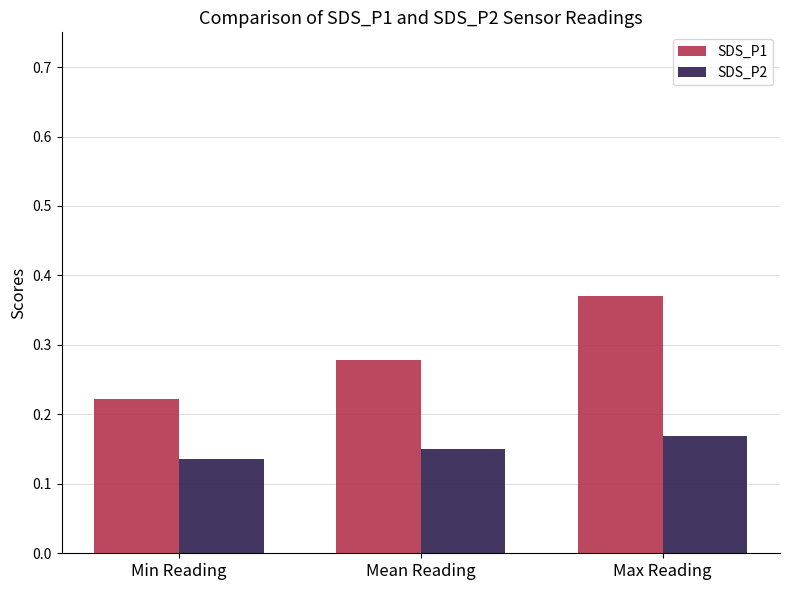

At which label is SDS_P1 closest to 0?

Min Reading